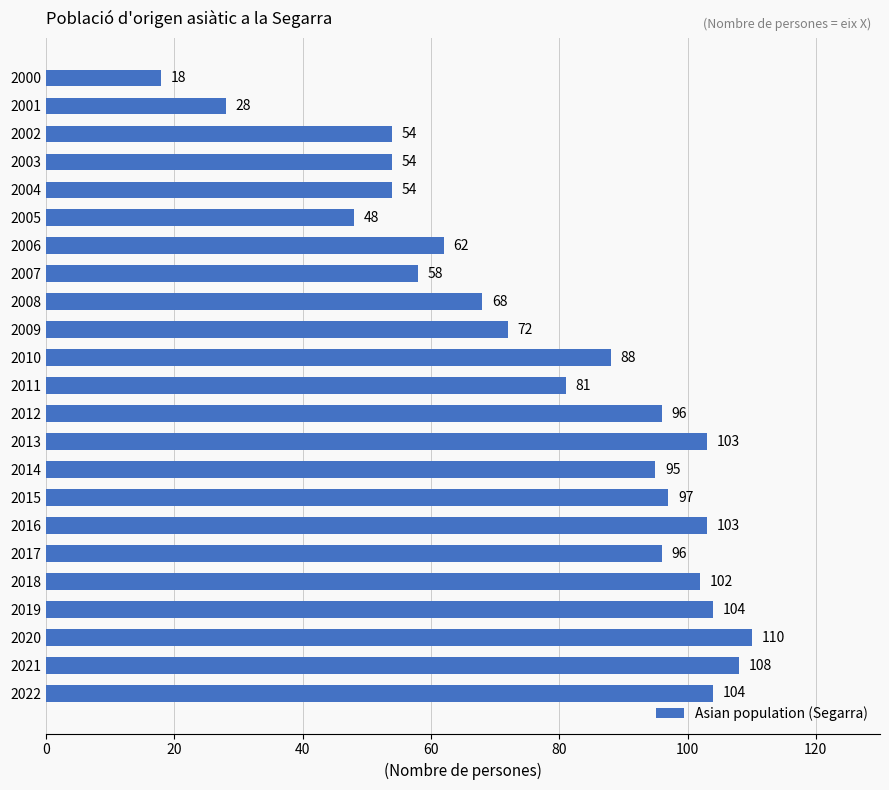

The value at 2000 is 11. True or false?

False